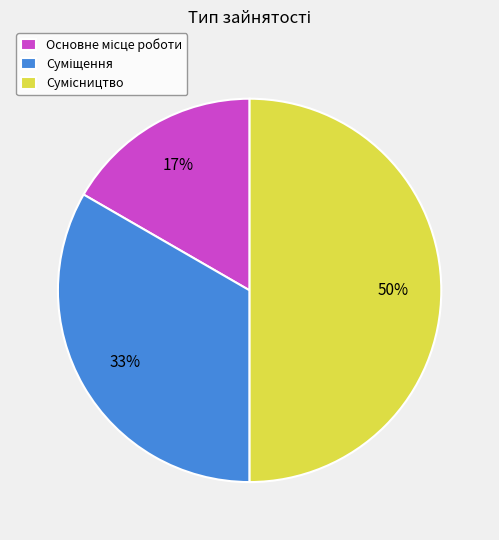

To the nearest percent, what is the difference between the largest and smallest slice percentages?

33%